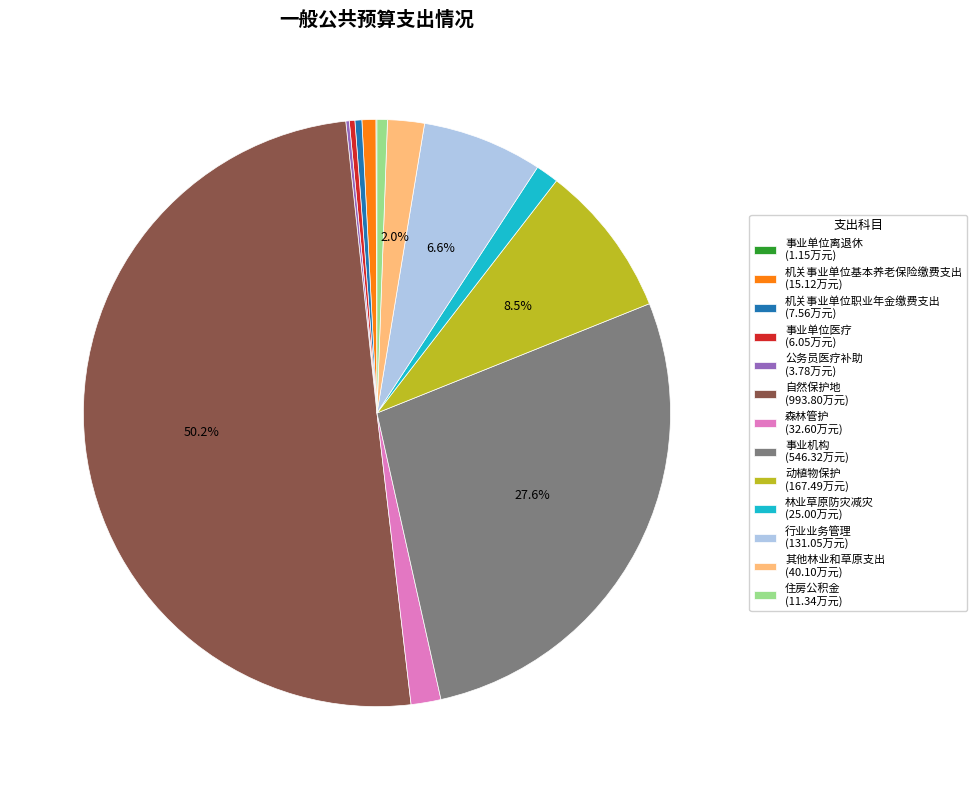

To the nearest percent, what is the difference between the 事业机构 and 动植物保护 slice percentages?

19%